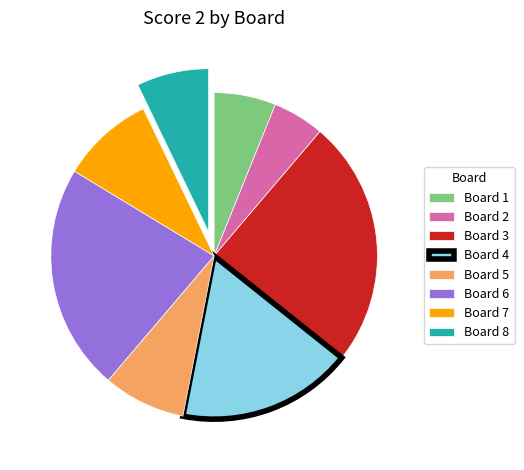

Is it true that Board 5 is 18% of the pie?

False